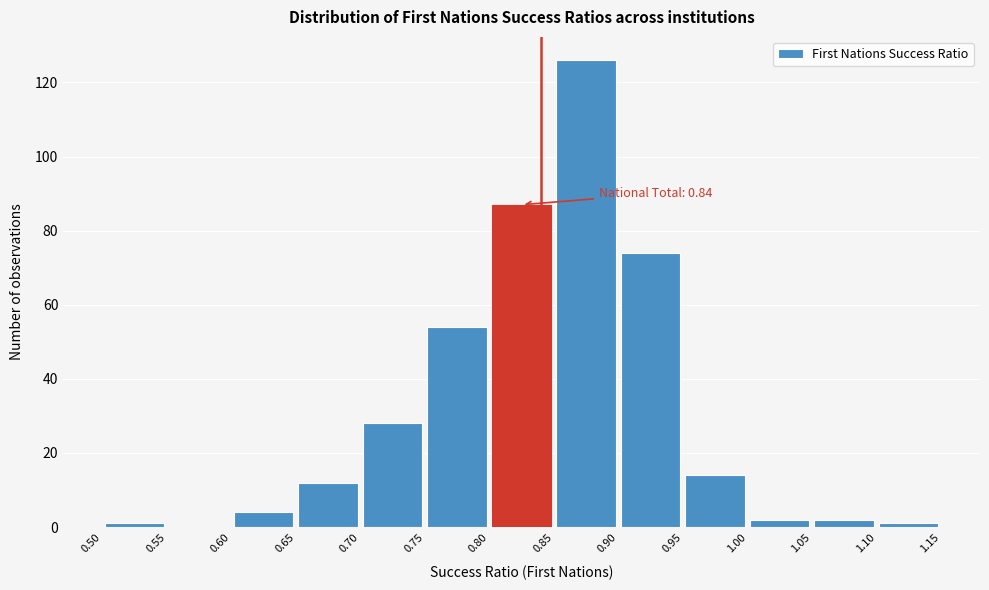

Over which range of the x-axis is the bar tallest?

0.85 to 0.90